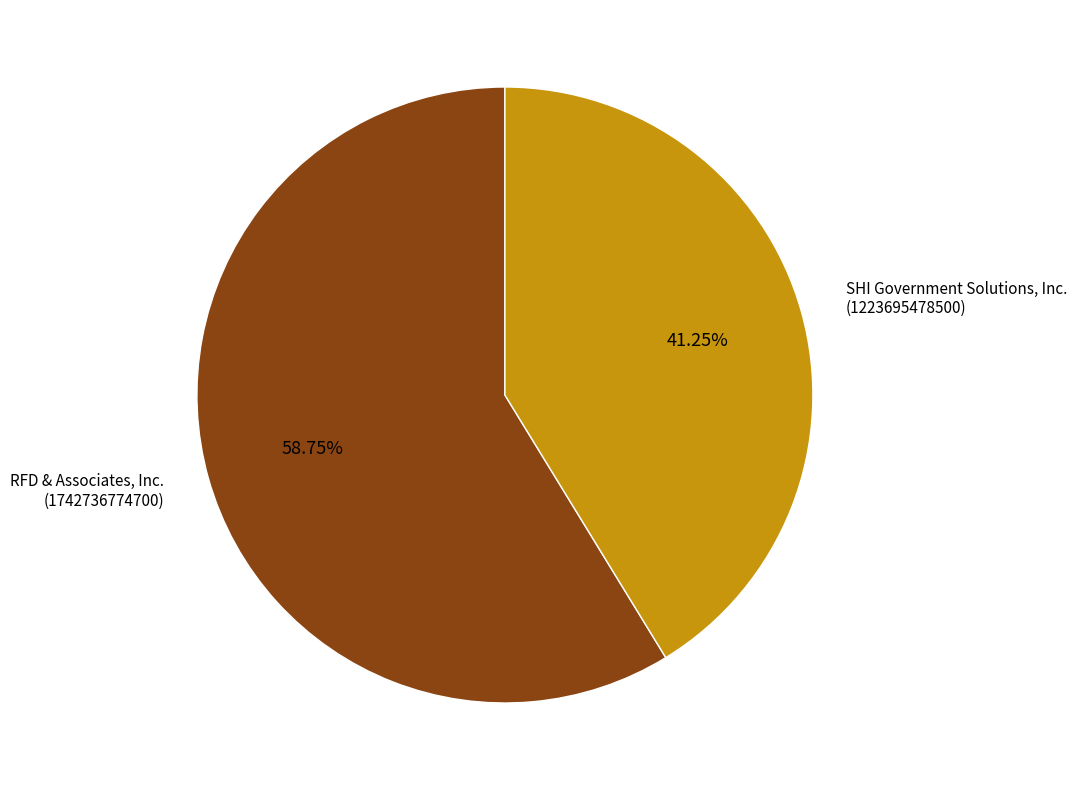

Does any single category account for the majority?

Yes